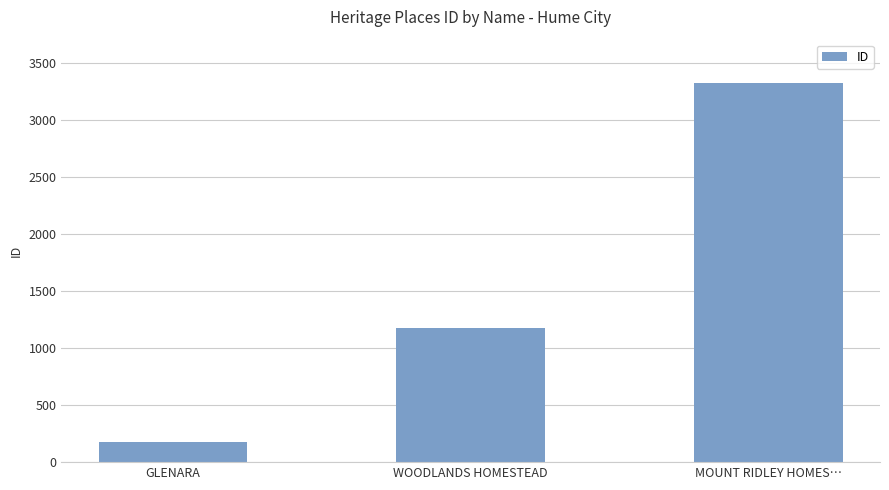

Read the value at GLENARA, to the nearest 10.

180